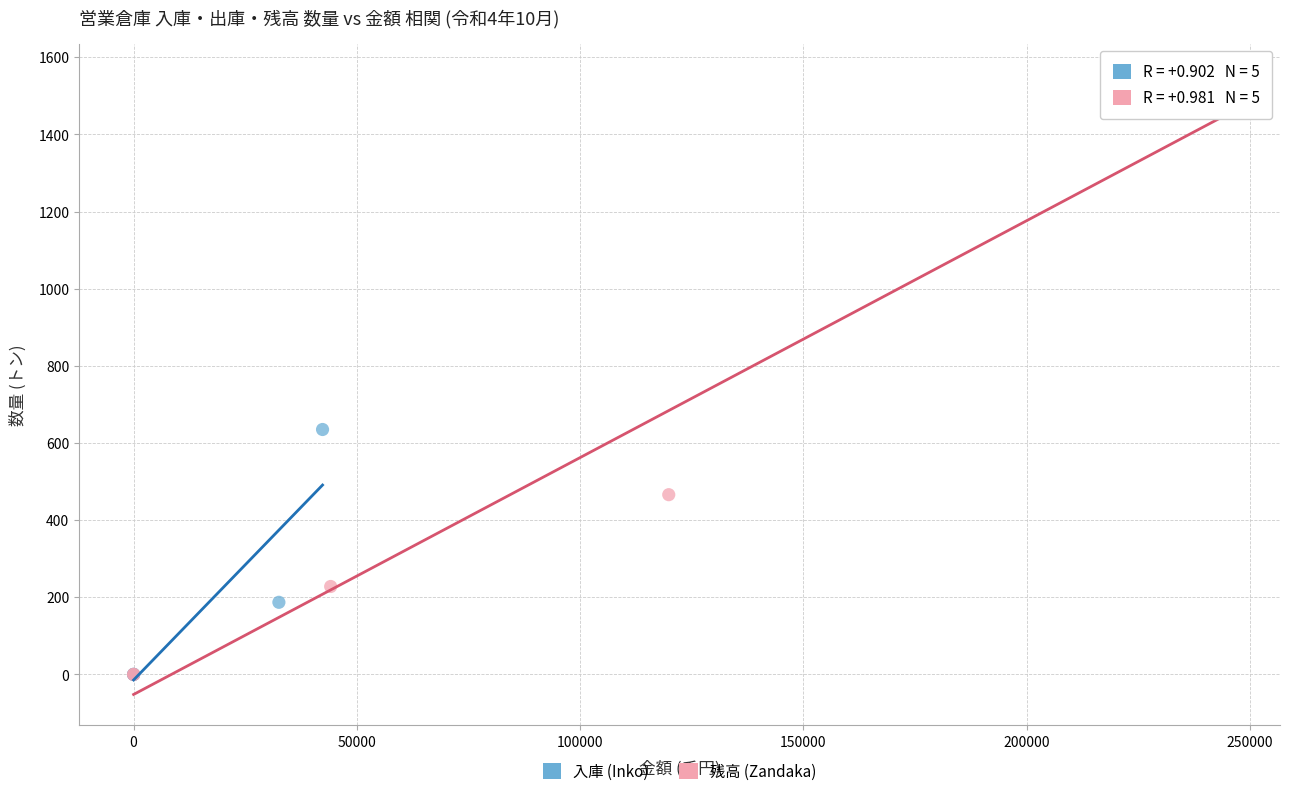

Which series reaches the maximum Y coordinate?

残高 (Zandaka)